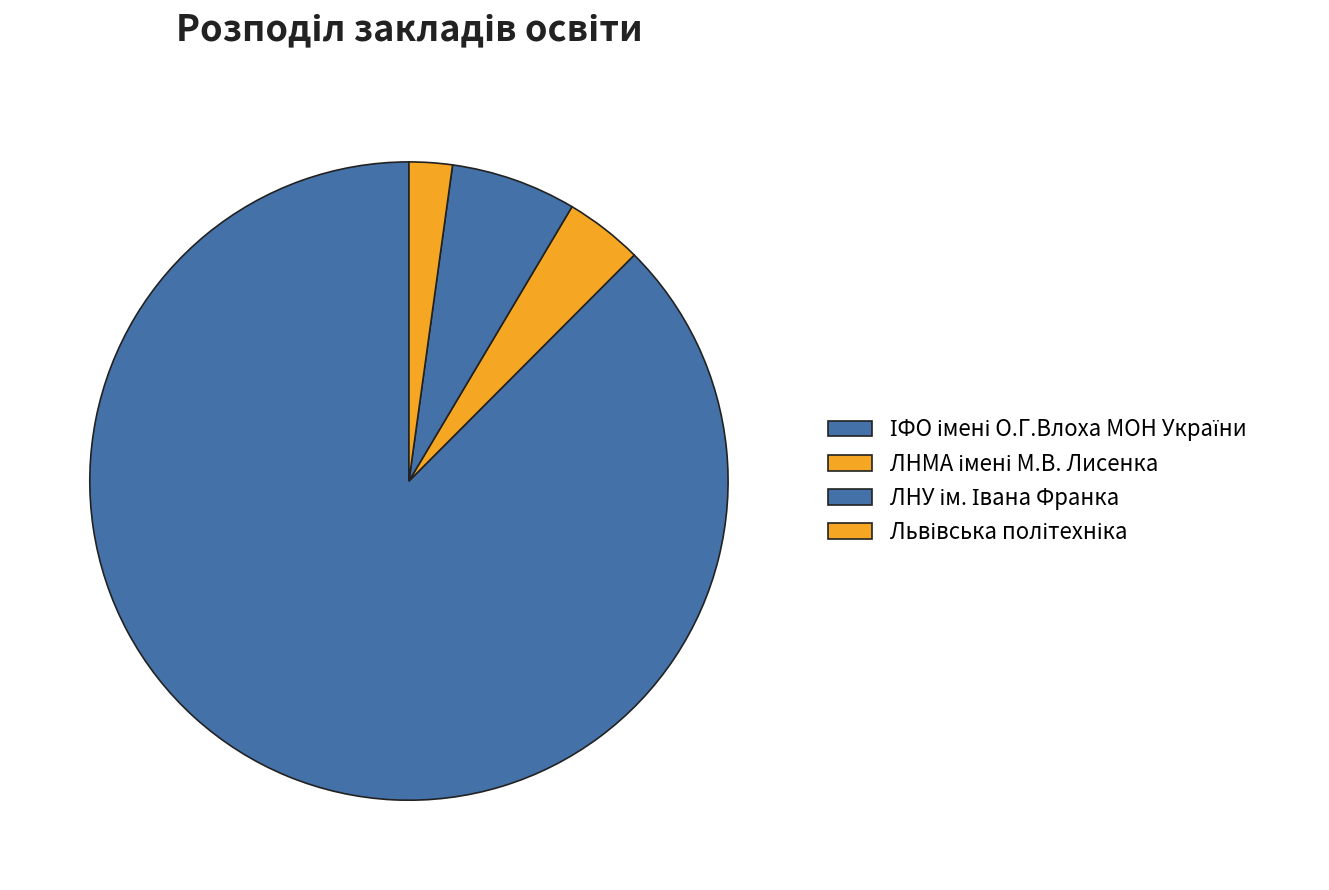

How many segments does this pie chart have?

4